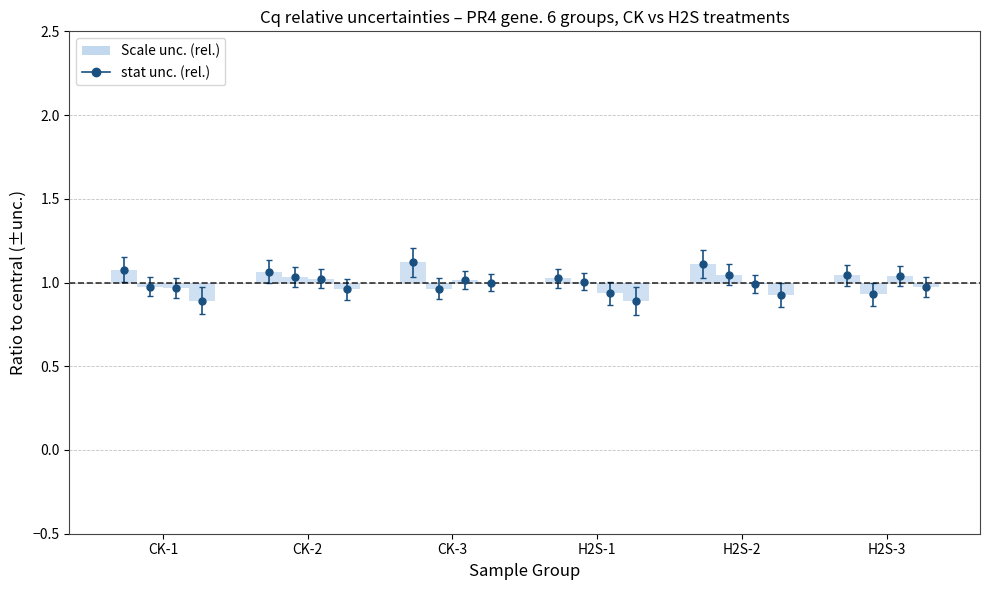

How many bars are there in total?

24